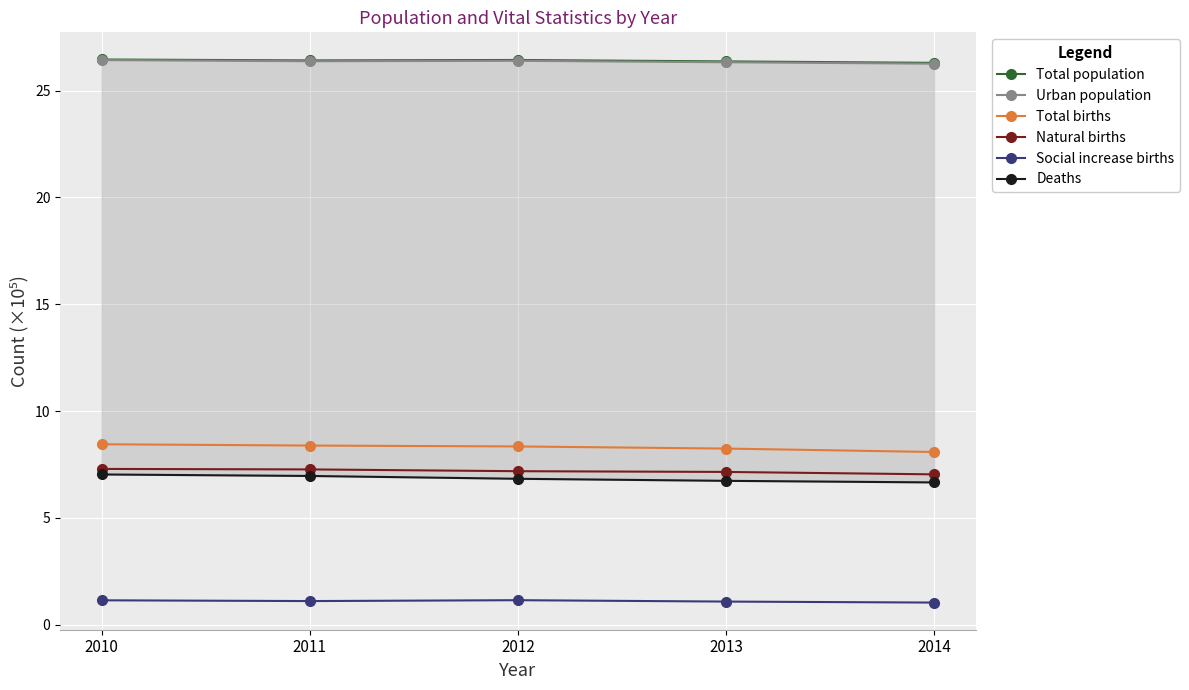

Reading right to left, transcribe all the data shown in this chart.

Total population: 26.3	26.4	26.4	26.4	26.5
Urban population: 26.3	26.3	26.4	26.4	26.4
Total births: 8.1	8.2	8.3	8.4	8.4
Natural births: 7.0	7.2	7.2	7.3	7.3
Social increase births: 1.0	1.1	1.2	1.1	1.1
Deaths: 6.7	6.7	6.8	7.0	7.0